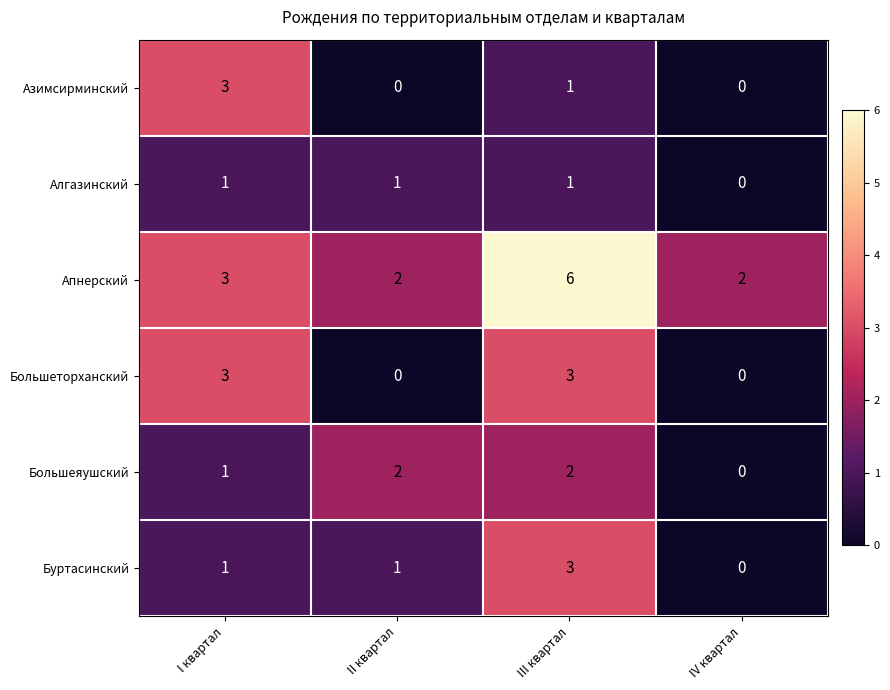

What is the sum of all Азимсирминский values?

4